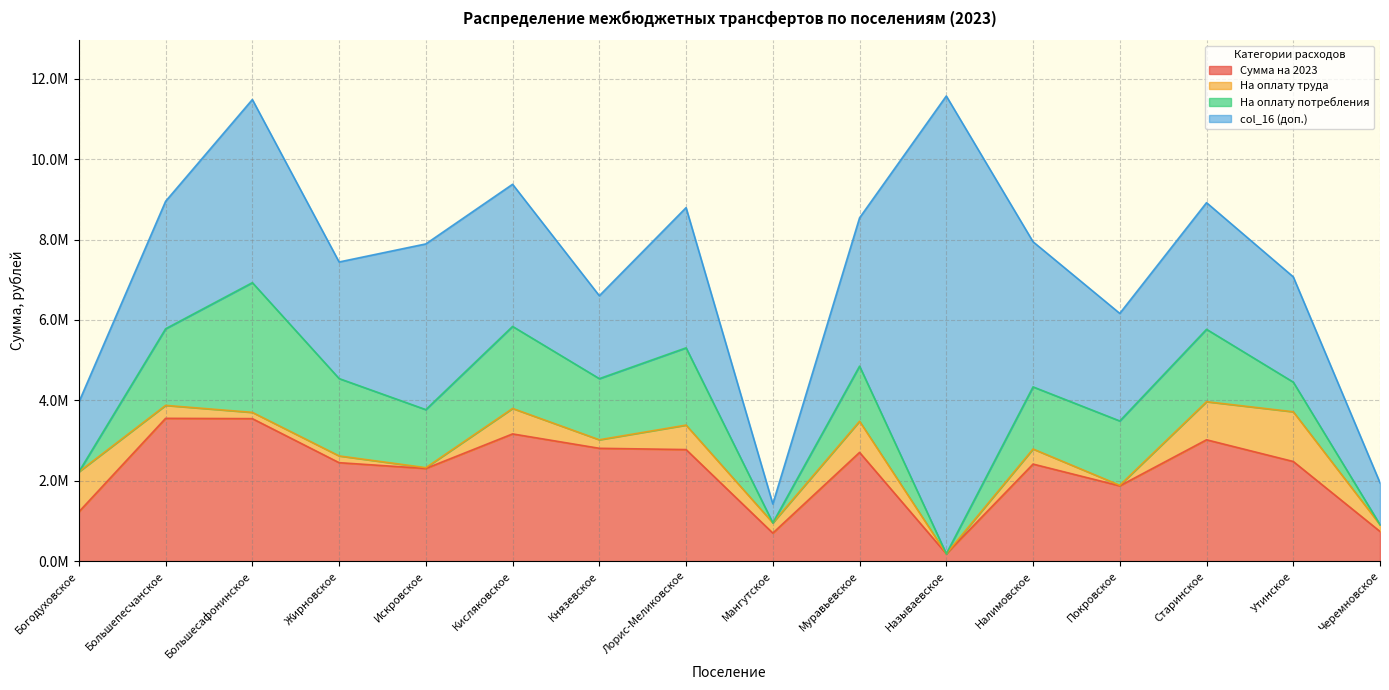

Reading left to right, transcribe all the data shown in this chart.

Сумма на 2023: Богодуховское=1227864.1	Большепесчанское=3552859.8	Большесафонинское=3545106.1	Жирновское=2450093.8	Искровское=2306068.1	Кисляковское=3165570.5	Князевское=2807658.1	Лорис-Меликовское=2776207.0	Мангутское=698956.0	Муравьевское=2705778.5	Называевское=185074.0	Налимовское=2415177.8	Покровское=1873926.0	Старинское=3019301.7	Утинское=2479595.4	Черемновское=739532.4
На оплату труда: Богодуховское=995000.0	Большепесчанское=322255.7	Большесафонинское=155801.5	Жирновское=168140.8	Искровское=20000.0	Кисляковское=633247.0	Князевское=212385.6	Лорис-Меликовское=608340.0	Мангутское=255000.0	Муравьевское=774486.0	Называевское=0.0	Налимовское=374930.0	Покровское=14000.0	Старинское=947574.8	Утинское=1236571.4	Черемновское=168436.7
На оплату потребления: Богодуховское=0.0	Большепесчанское=1905400.0	Большесафонинское=3226540.0	Жирновское=1924000.0	Искровское=1443520.0	Кисляковское=2040340.0	Князевское=1520000.0	Лорис-Меликовское=1921260.0	Мангутское=0.0	Муравьевское=1370580.0	Называевское=0.0	Налимовское=1545070.0	Покровское=1600000.0	Старинское=1800360.0	Утинское=737400.0	Черемновское=0.0
col_16 (доп.): Богодуховское=1732318.9	Большепесчанское=3170715.1	Большесафонинское=4553976.5	Жирновское=2899303.1	Искровское=4121215.7	Кисляковское=3534922.2	Князевское=2062075.9	Лорис-Меликовское=3486859.0	Мангутское=469628.0	Муравьевское=3687607.2	Называевское=11384568.7	Налимовское=3609386.3	Покровское=2674589.9	Старинское=3149642.0	Утинское=2618022.9	Черемновское=1041895.5